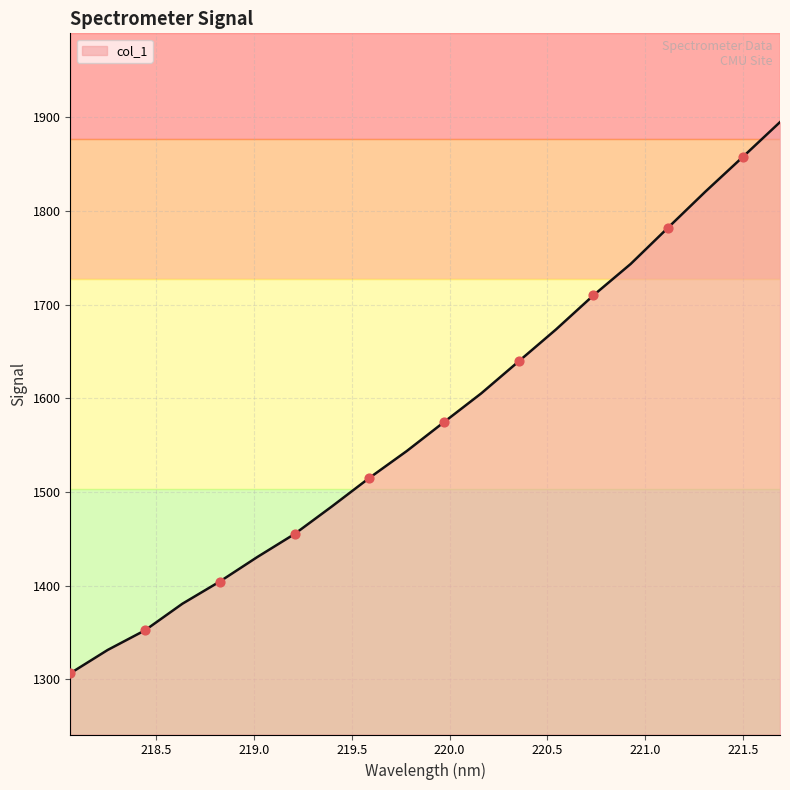

What is the greatest value displayed?

1894.7